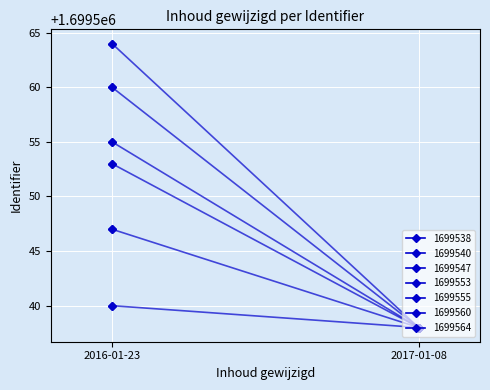

What position from the left is 2017-01-08?

2